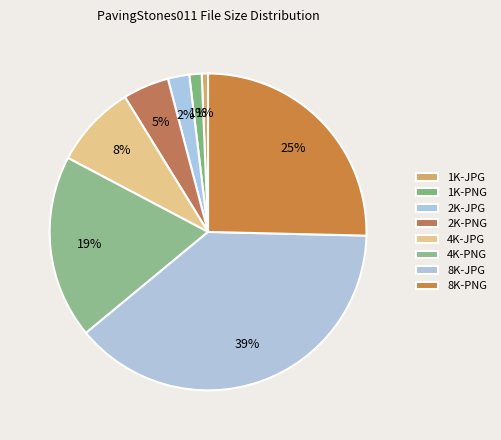

What is the largest slice in the pie chart?

8K-JPG